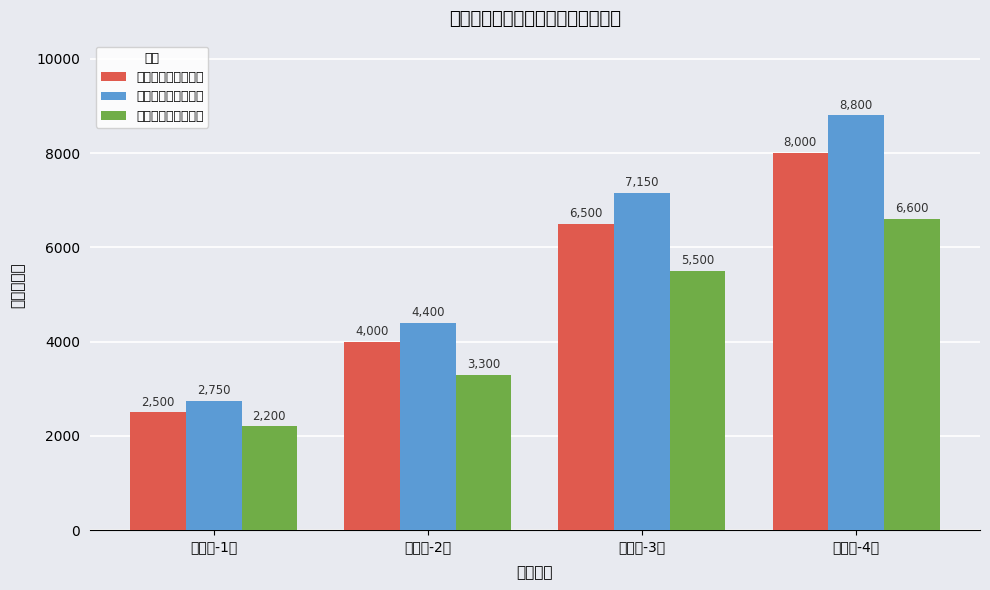

What is the total value across all series at 少年用-1面?

7450